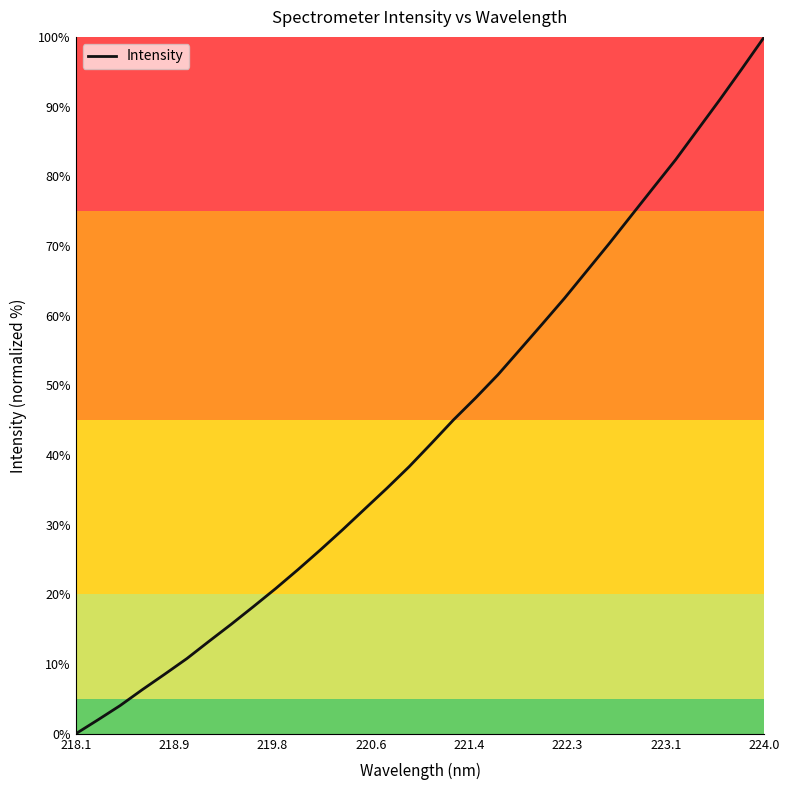

What is the difference between the maximum and minimum values?

100.0